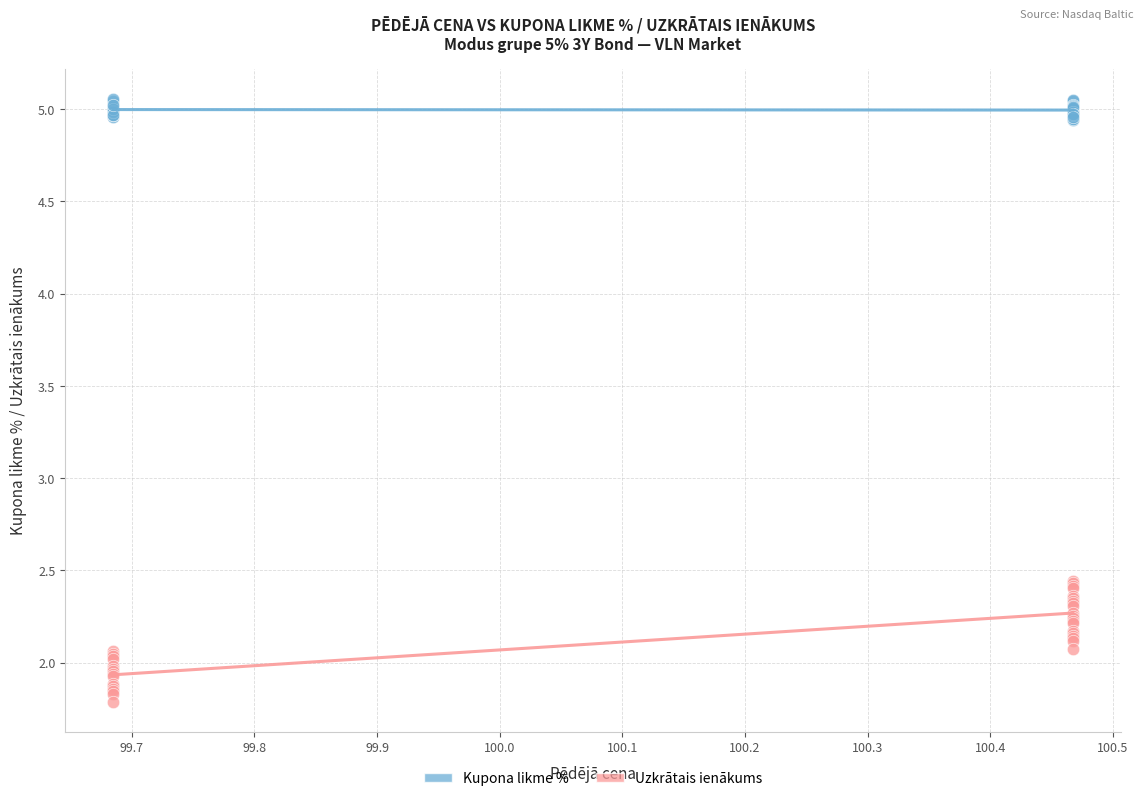

What is the X range (max minus min) for the scatter plot?

0.8